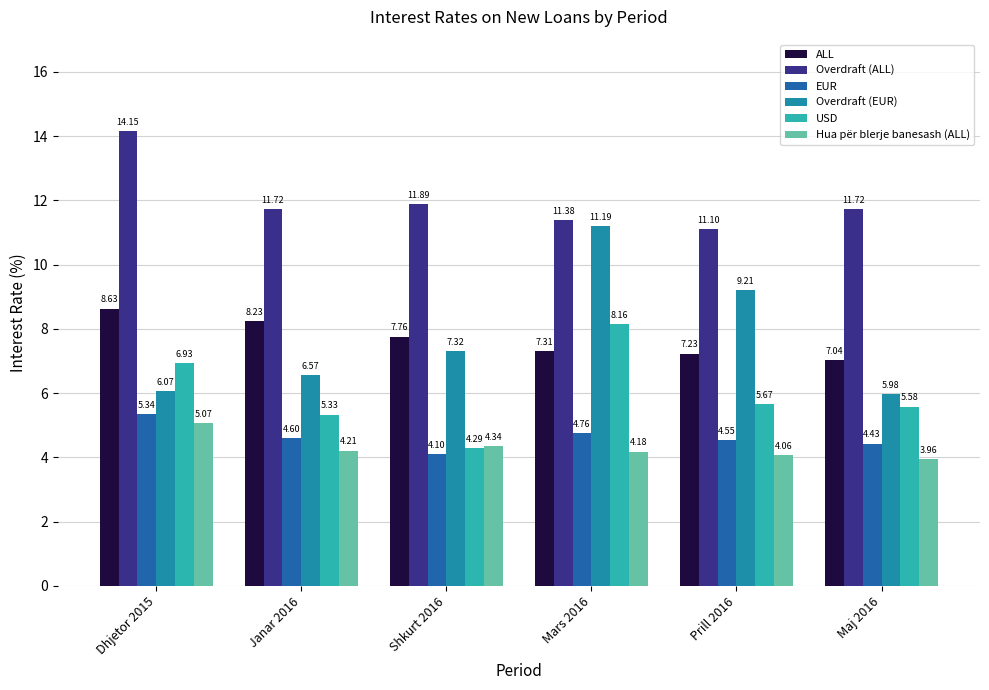

At which label does Overdraft (EUR) reach its peak?

Mars 2016